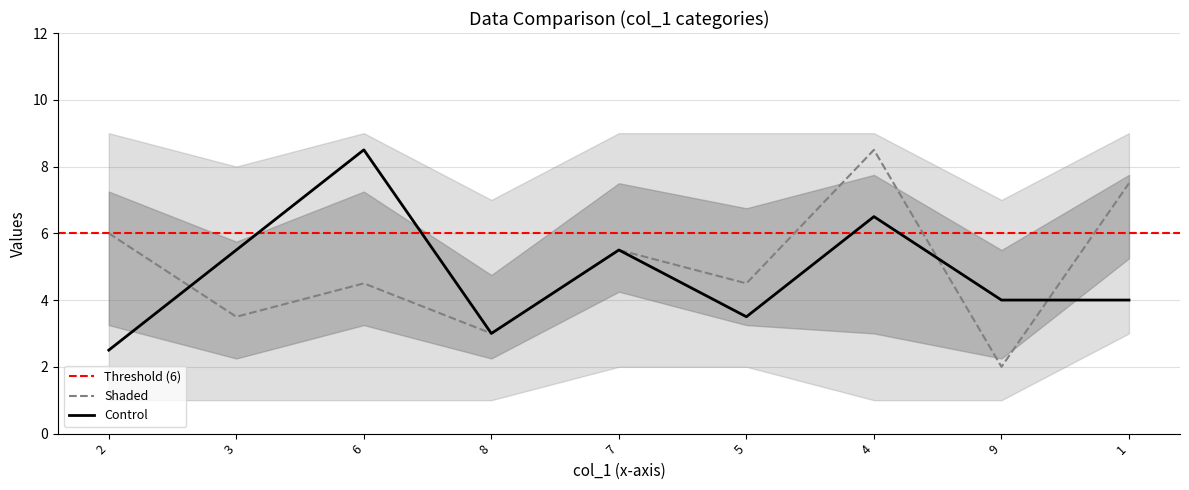

What is the label of the 2nd point from the right?

9